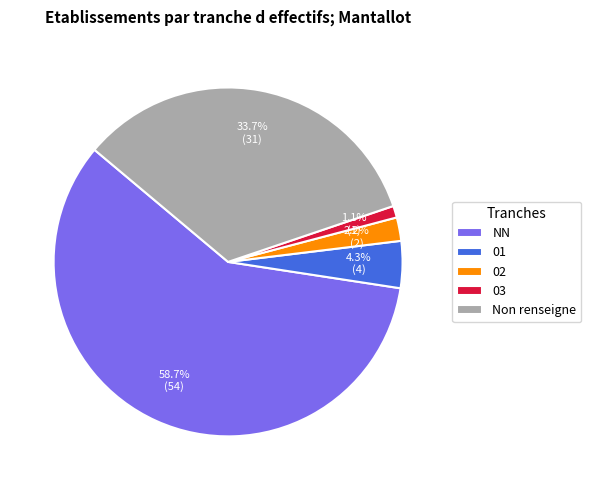

What is the largest slice in the pie chart?

NN